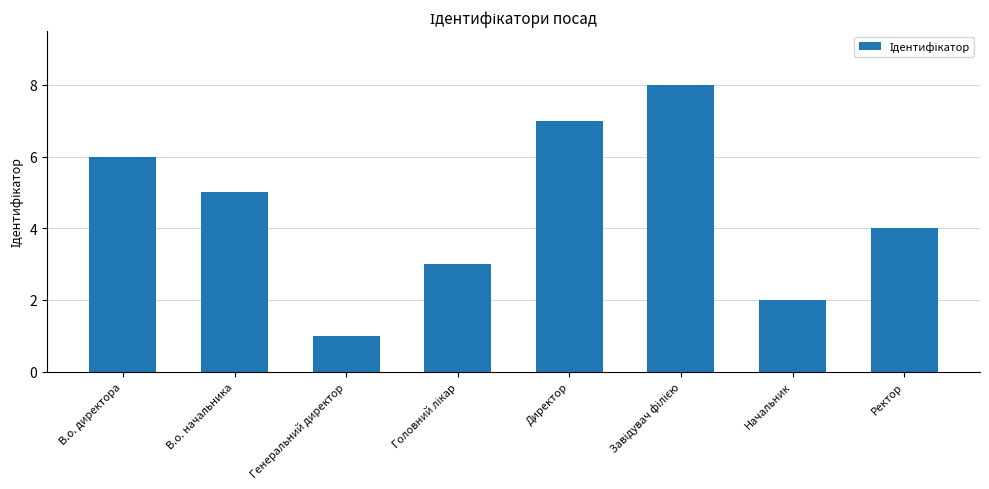

Read the value at Директор.

7